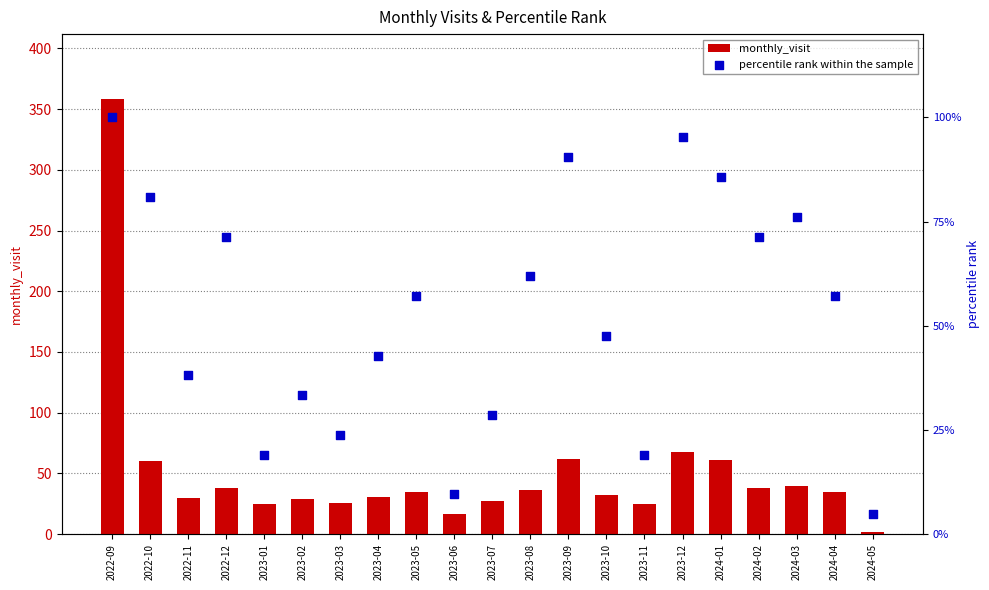

What are all the series names shown in the legend?

monthly_visit, percentile rank within the sample